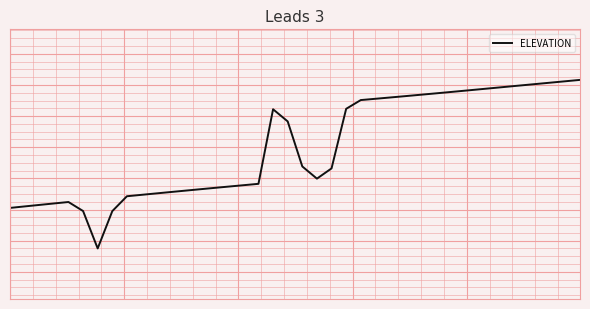

At which category does the chart reach its minimum across all series?

6